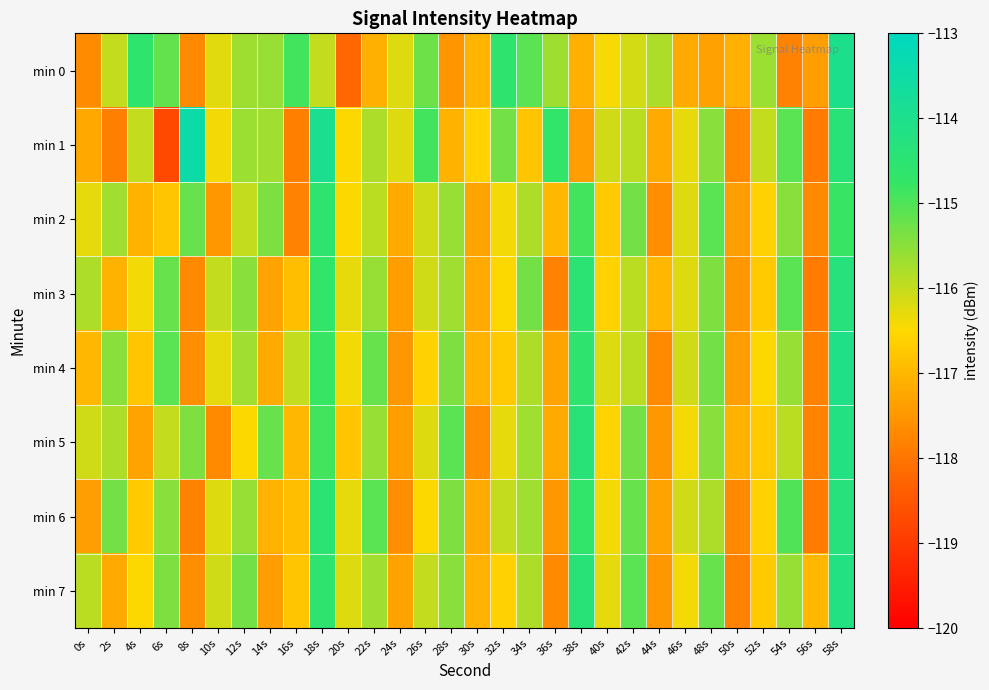

Which series changed the most between 10s and 46s?

min 2